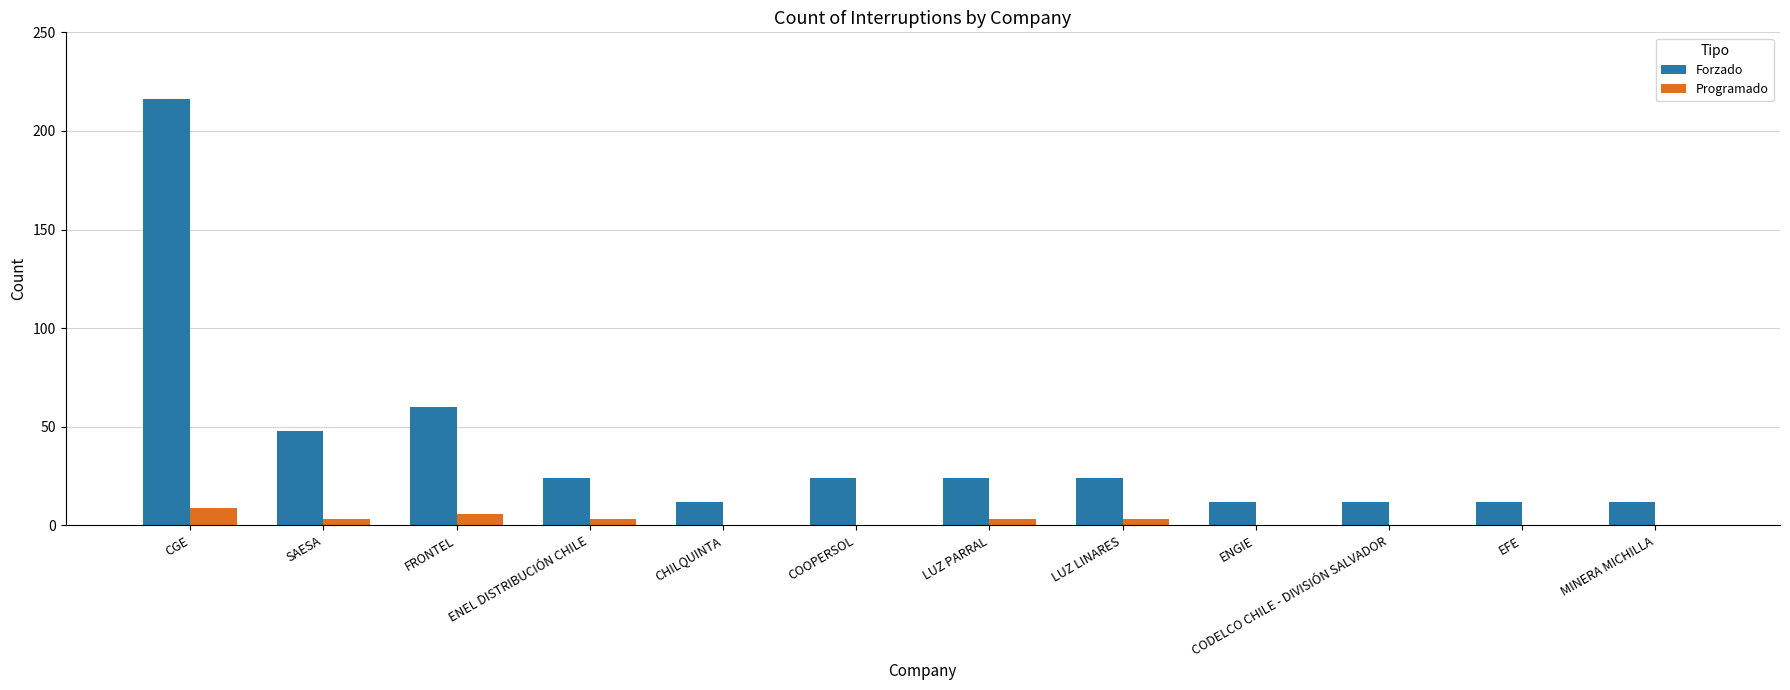

What is the greatest value displayed?

216